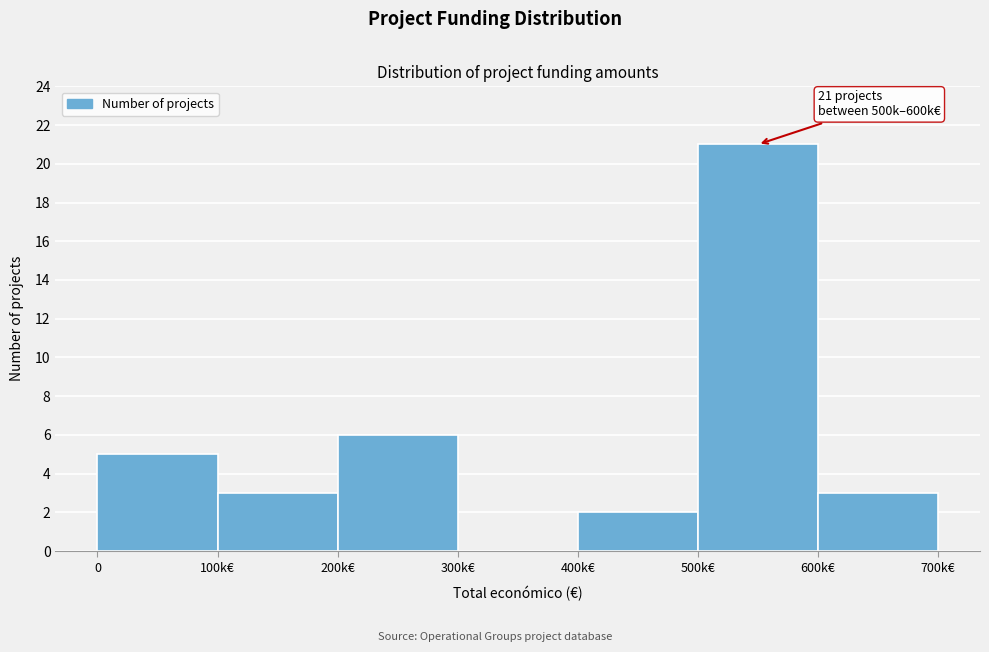

Reading left to right, what are all the values shown in this chart?

0=5	100k€=3	200k€=6	300k€=0	400k€=2	500k€=21	600k€=3